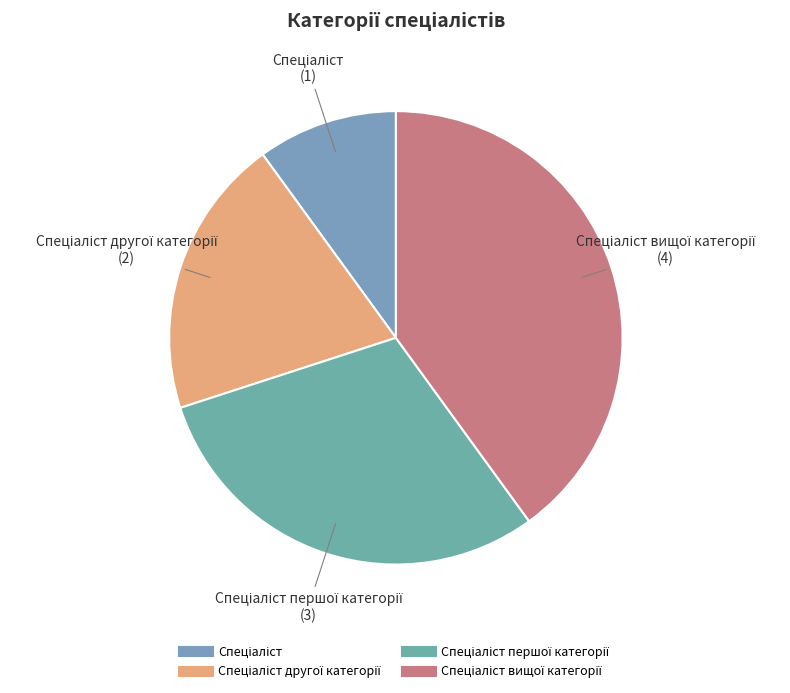

How many segments does this pie chart have?

4